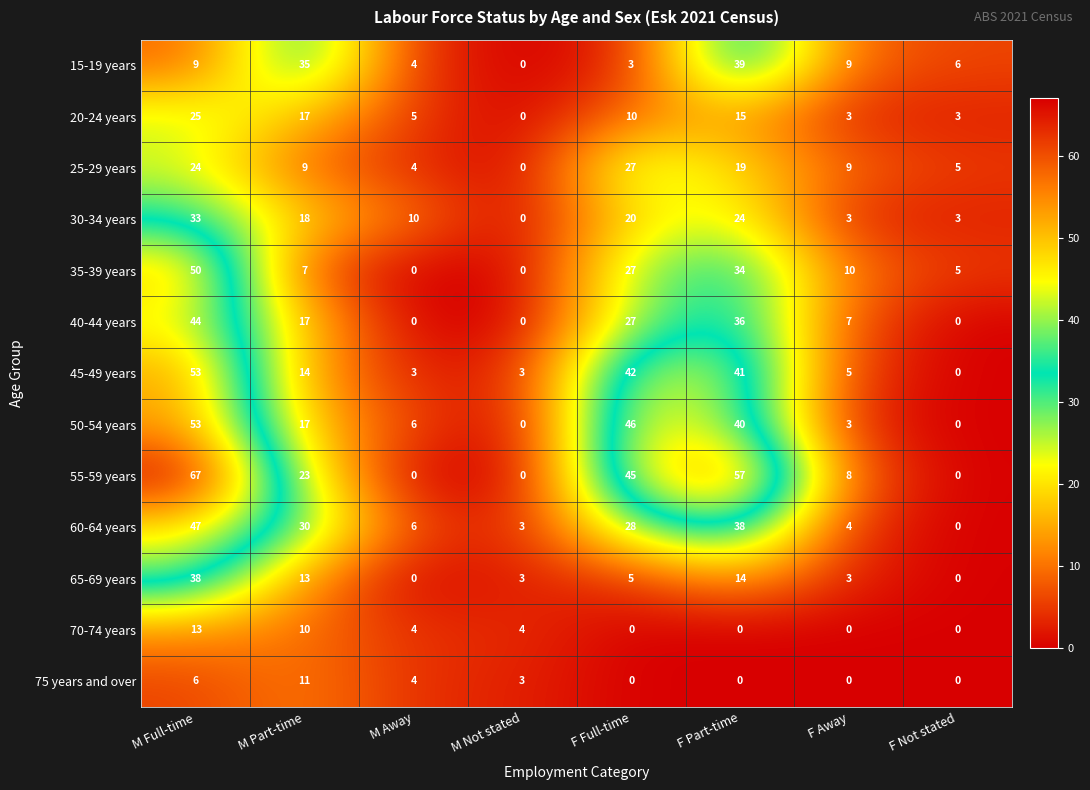

How many categories are shown in the chart?

8